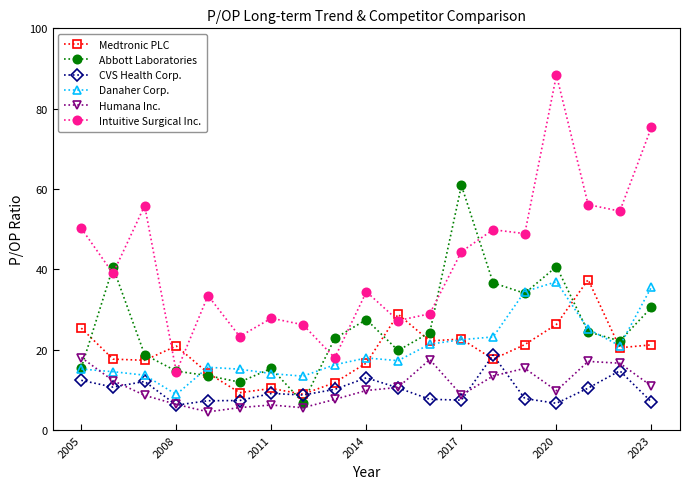

Which series has the largest total across all categories?

Intuitive Surgical Inc.